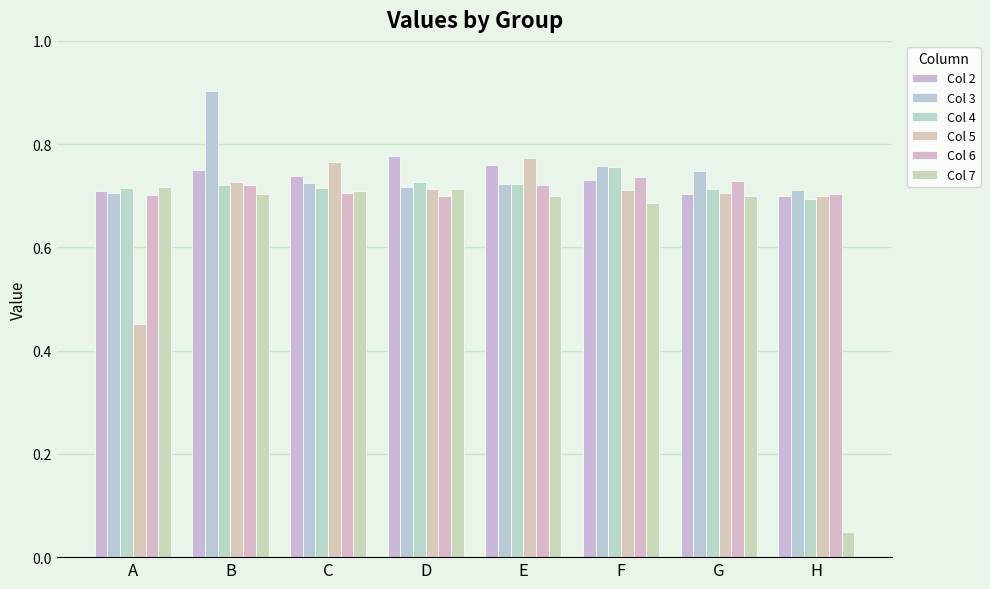

Is it true that Col 5 equals 1.0 at E?

False